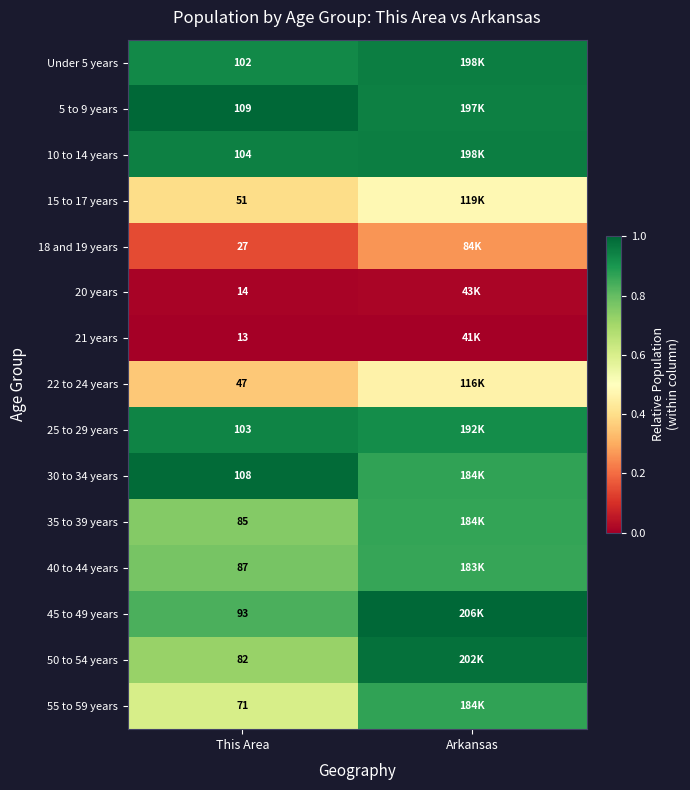

At which label is 30 to 34 years closest to 0?

Arkansas